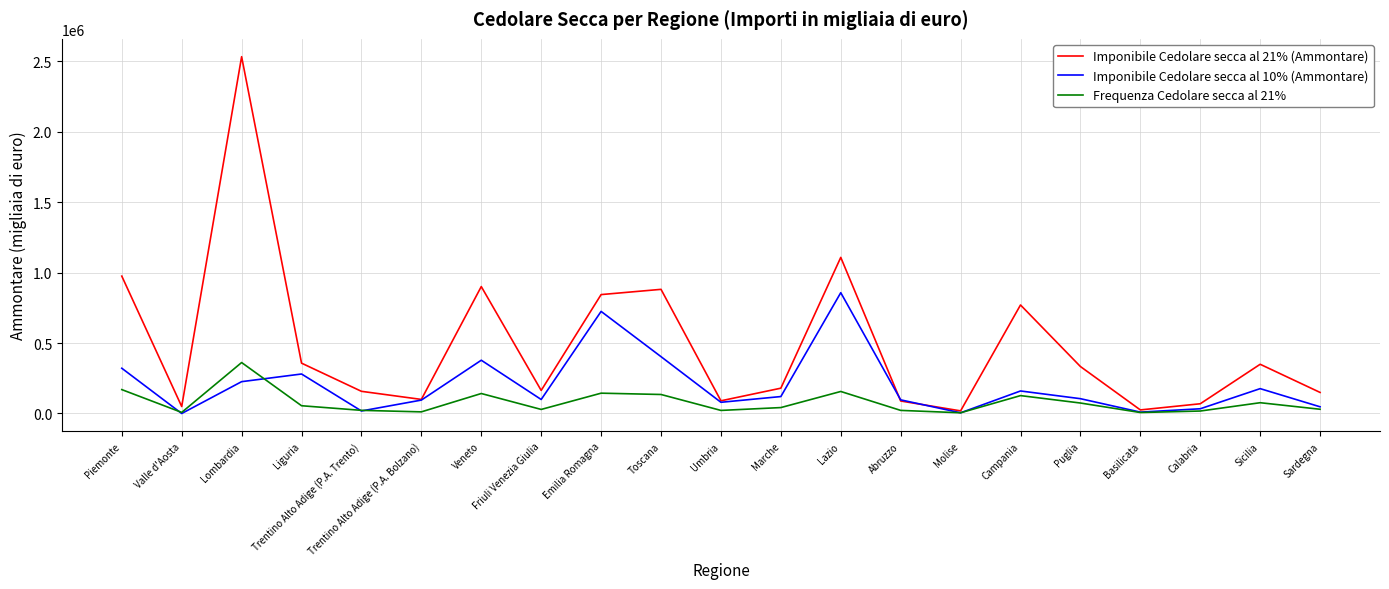

At which category does the chart reach its peak across all series?

Lombardia